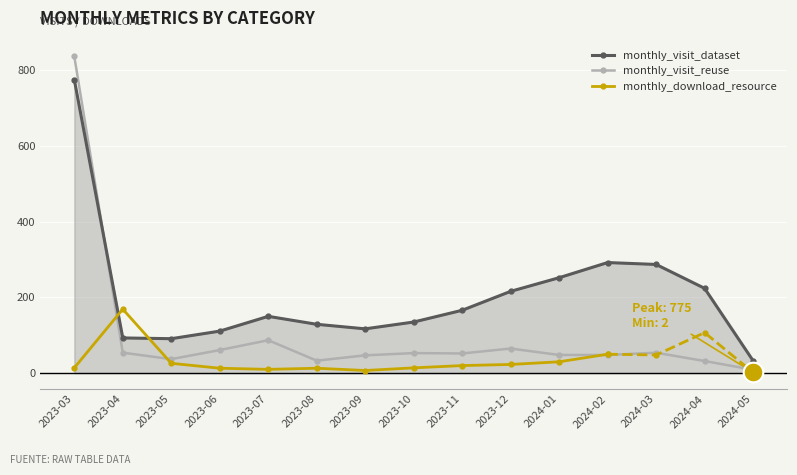

True or false: monthly_visit_reuse has more than 1 interior local peaks.

True